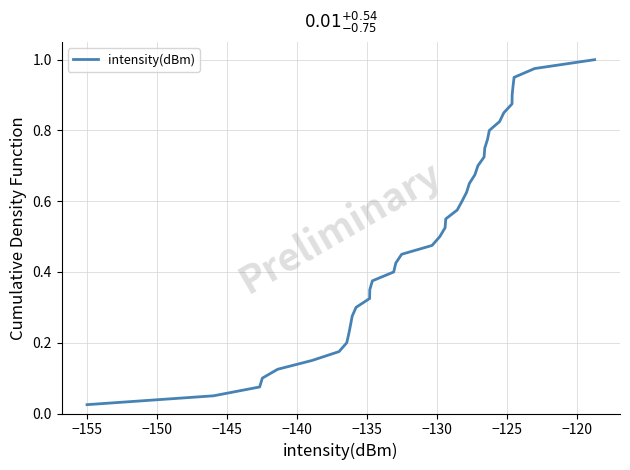

What is the difference between the second highest and second lowest values?

0.9